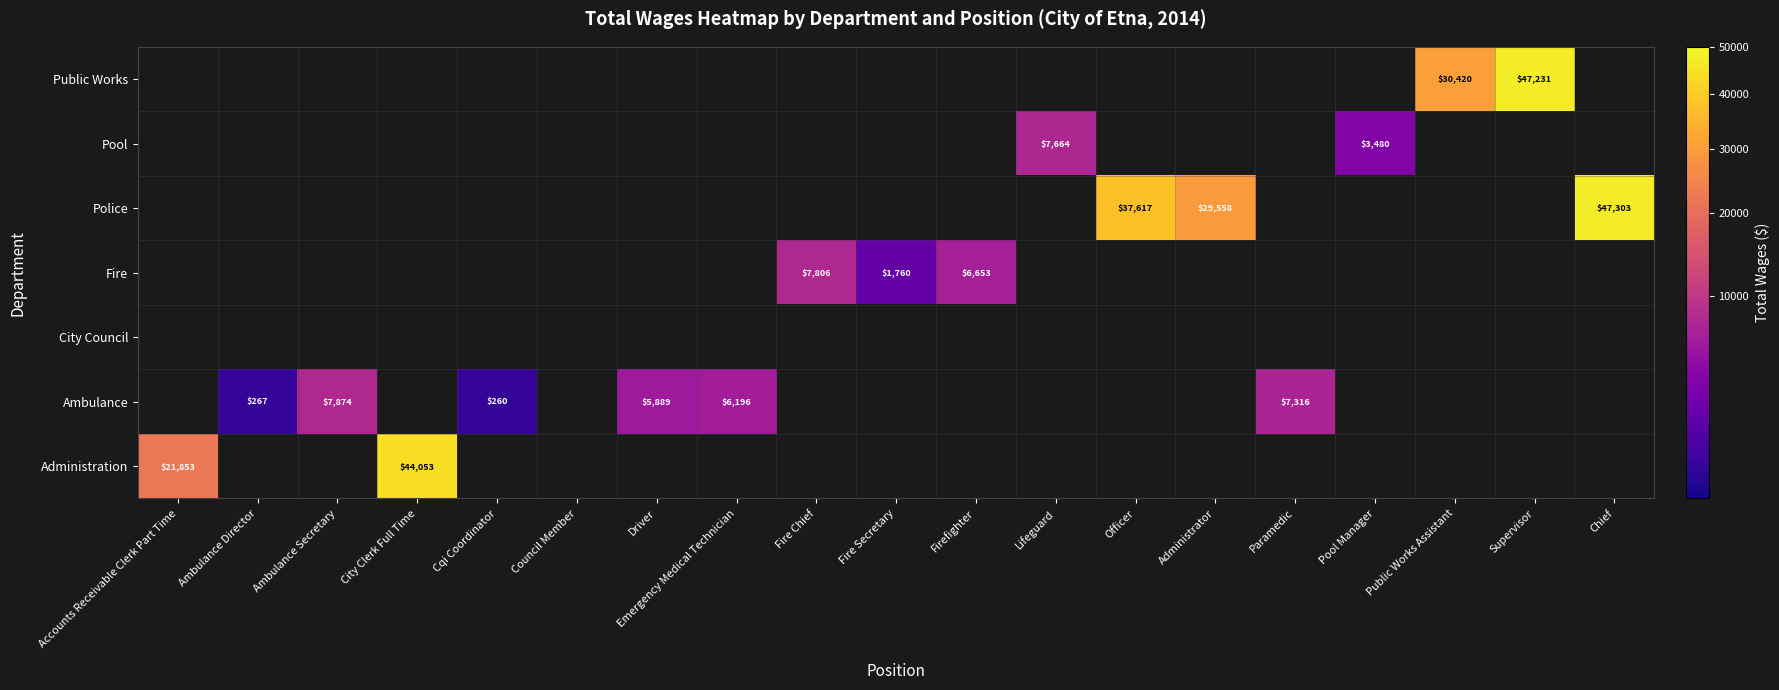

Is it true that Pool equals -4551 at City Clerk Full Time?

False